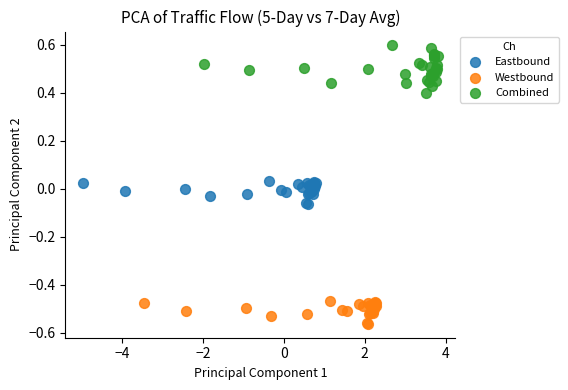

Which series reaches the maximum Y coordinate?

Combined